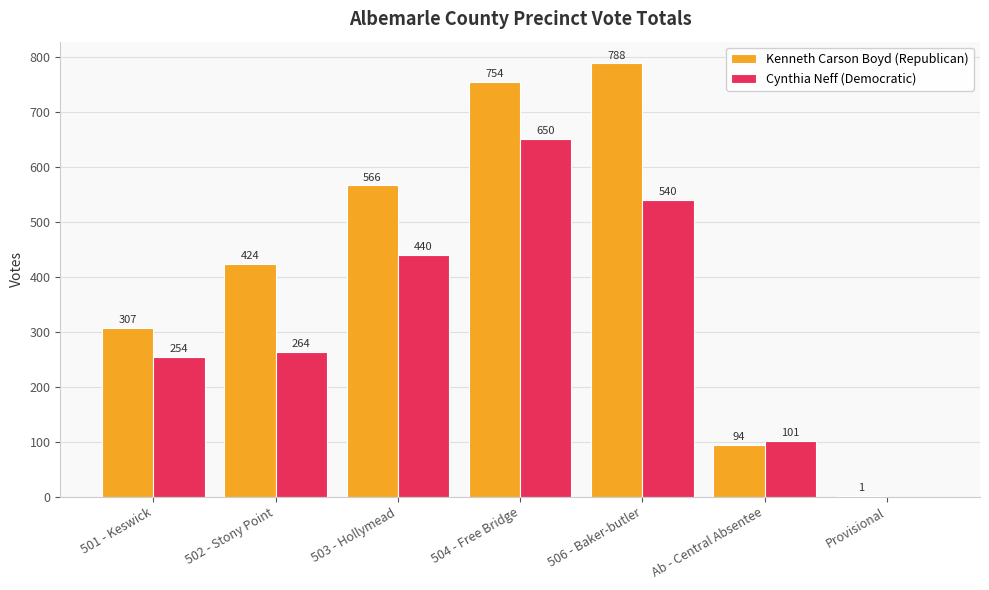

Is it true that Kenneth Carson Boyd (Republican) equals 1 at Provisional?

True